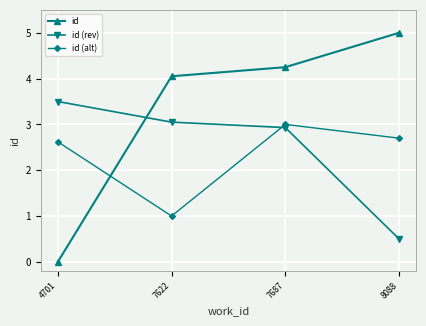

Where is id nearest to the value 2?

4701